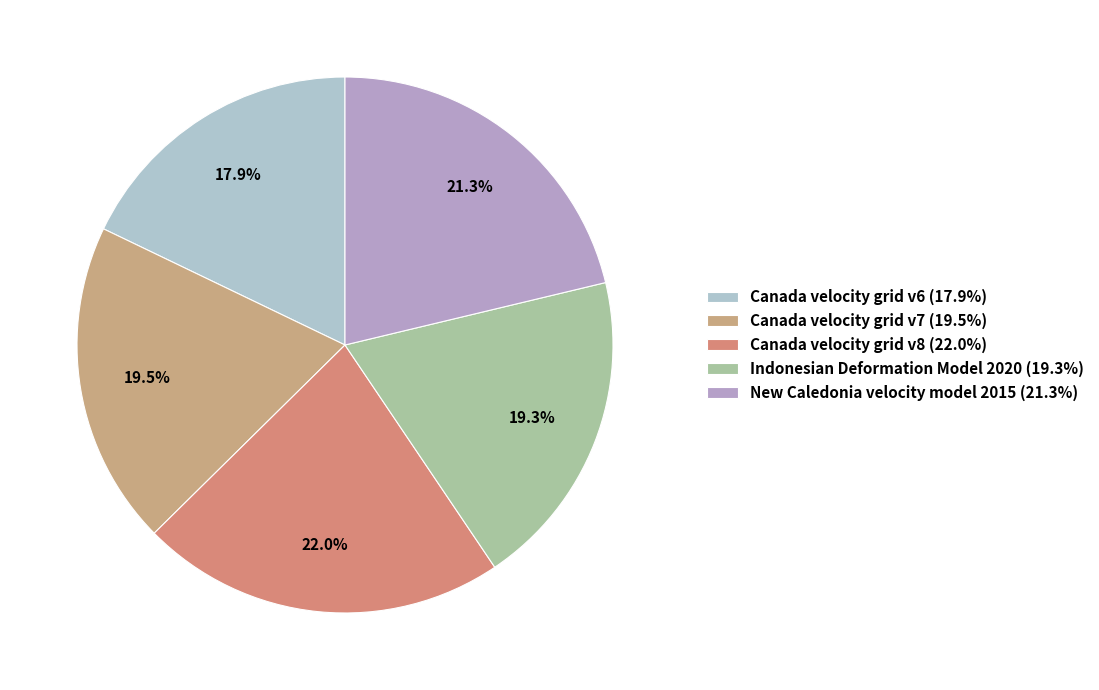

Which category has the biggest portion of the pie?

Canada velocity grid v8